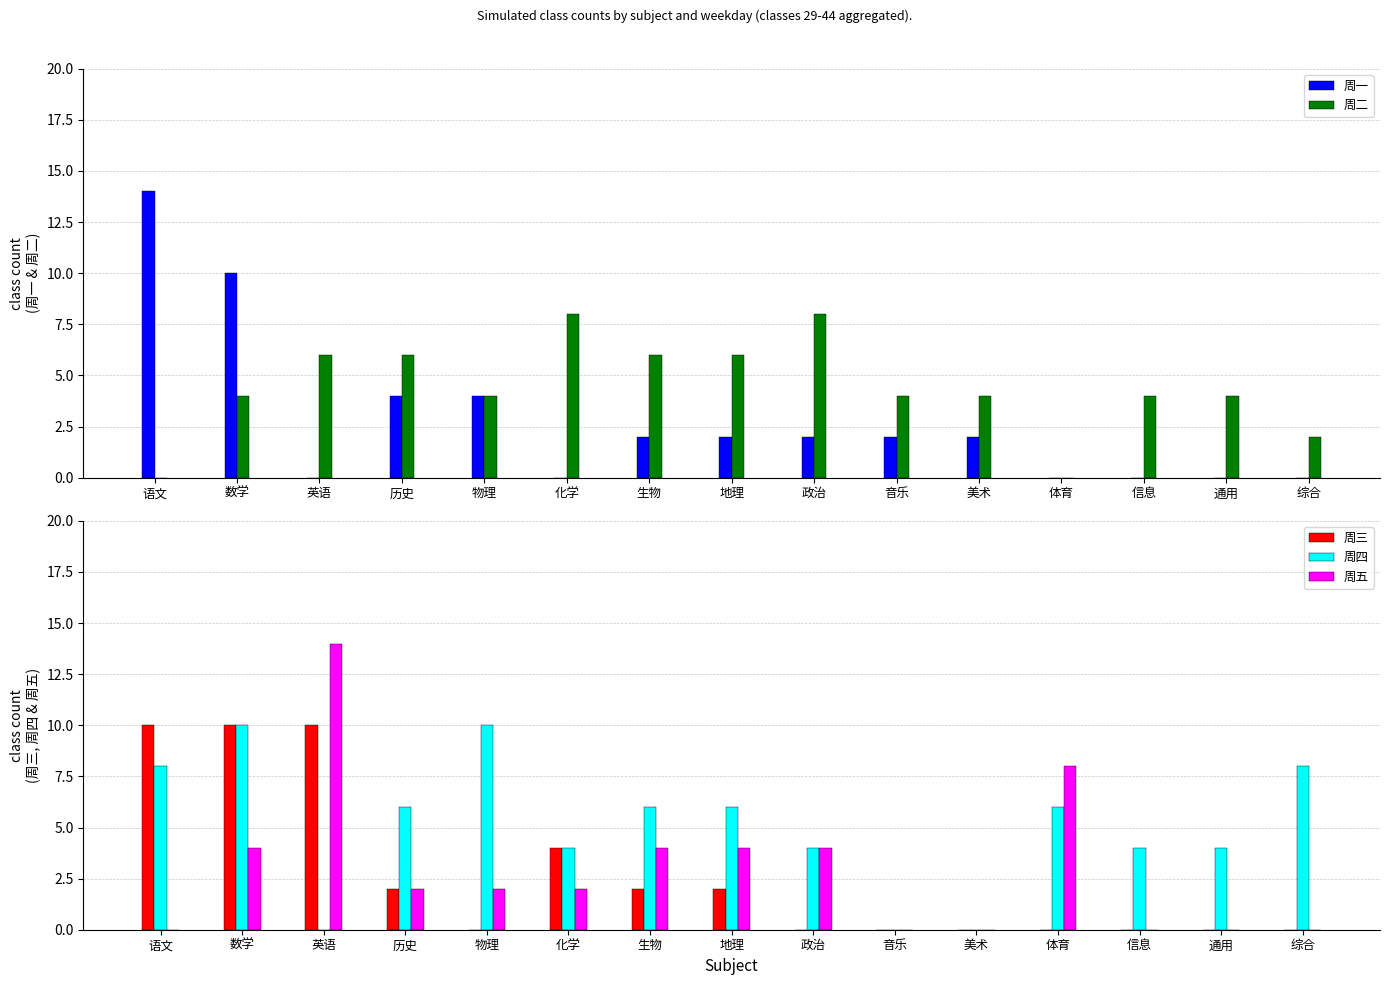

Count the number of data series in this chart.

5